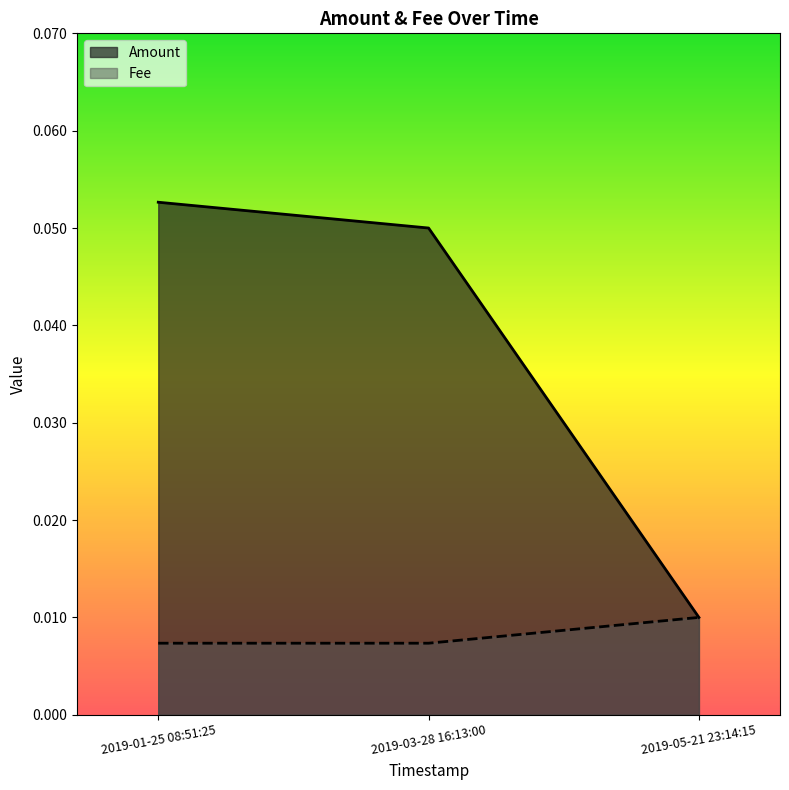

True or false: Fee has a value of 0.0 at 2019-05-21 23:14:15.

True